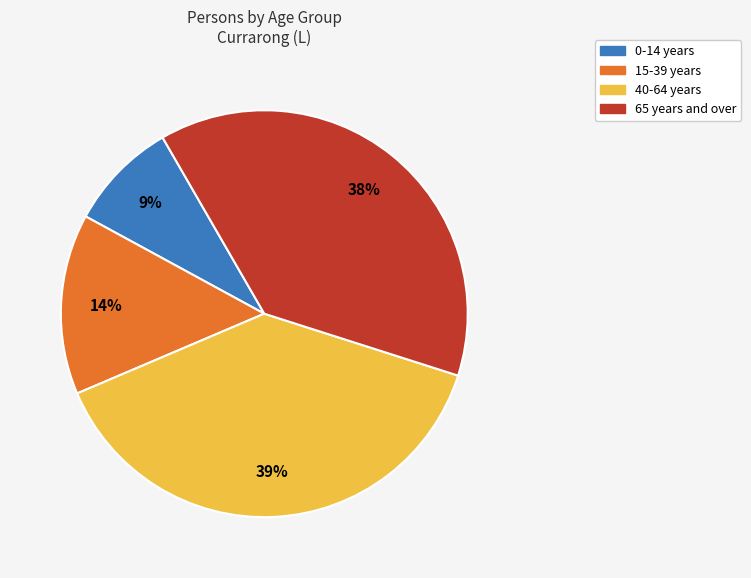

To the nearest percent, what is the difference between the largest and smallest slice percentages?

30%